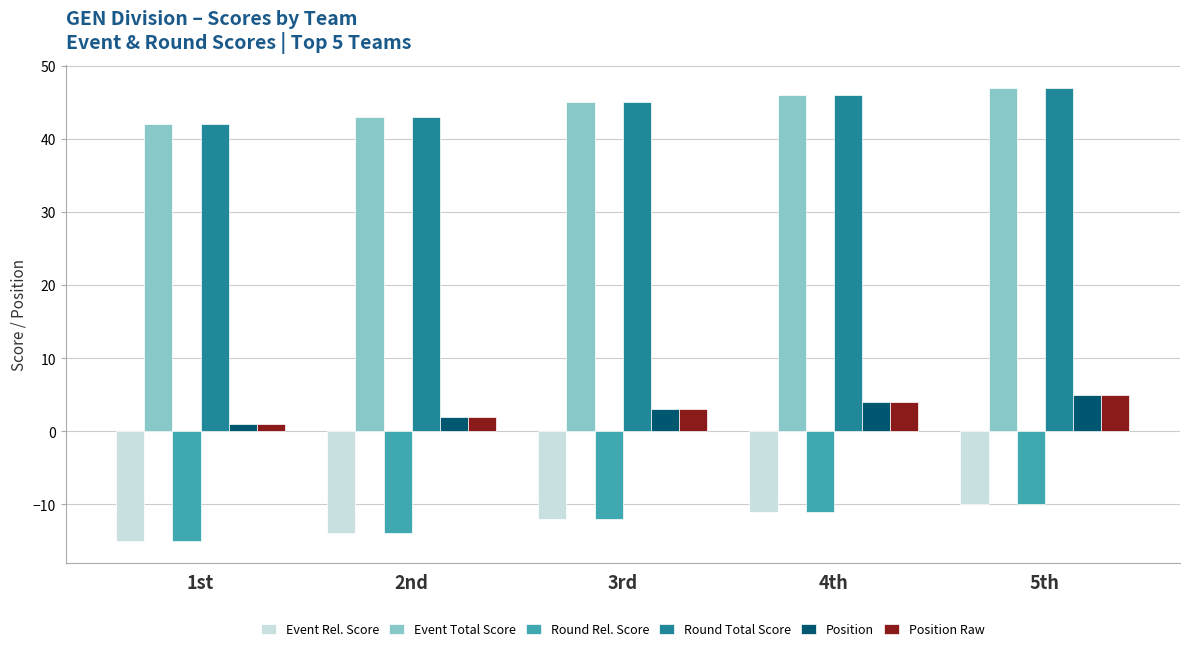

What is the lowest value of the Event Rel. Score series?

-15